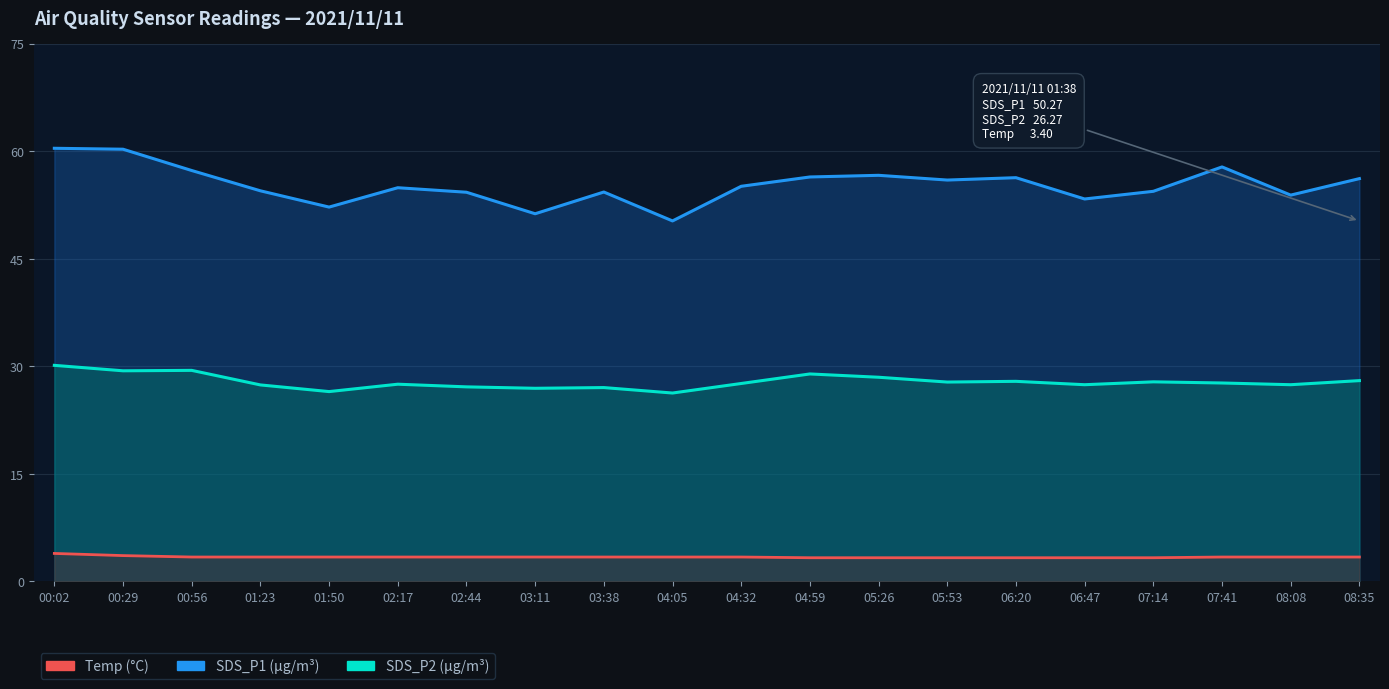

Which series has the largest total across all categories?

SDS_P1